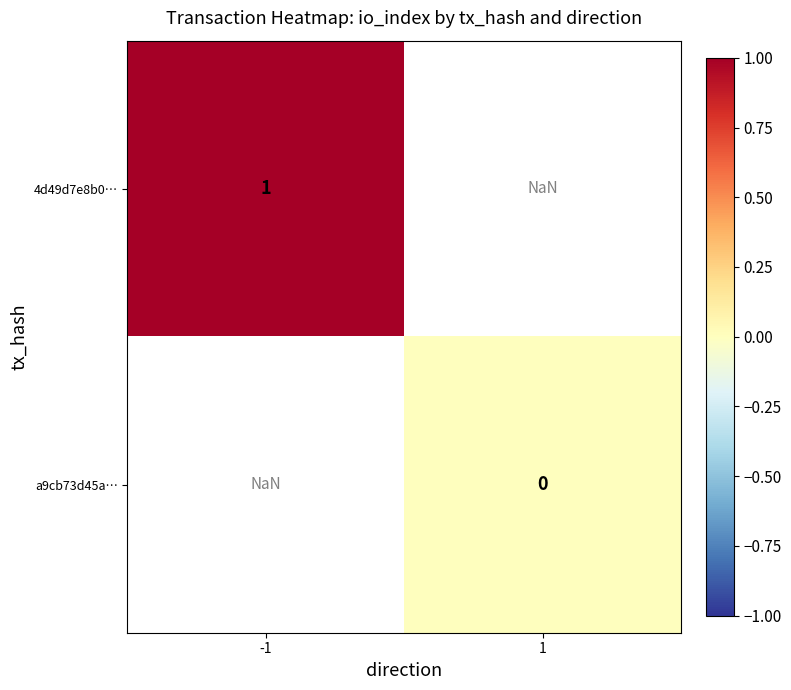

The value of 4d49d7e8b0… at -1 is 0.7. True or false?

False